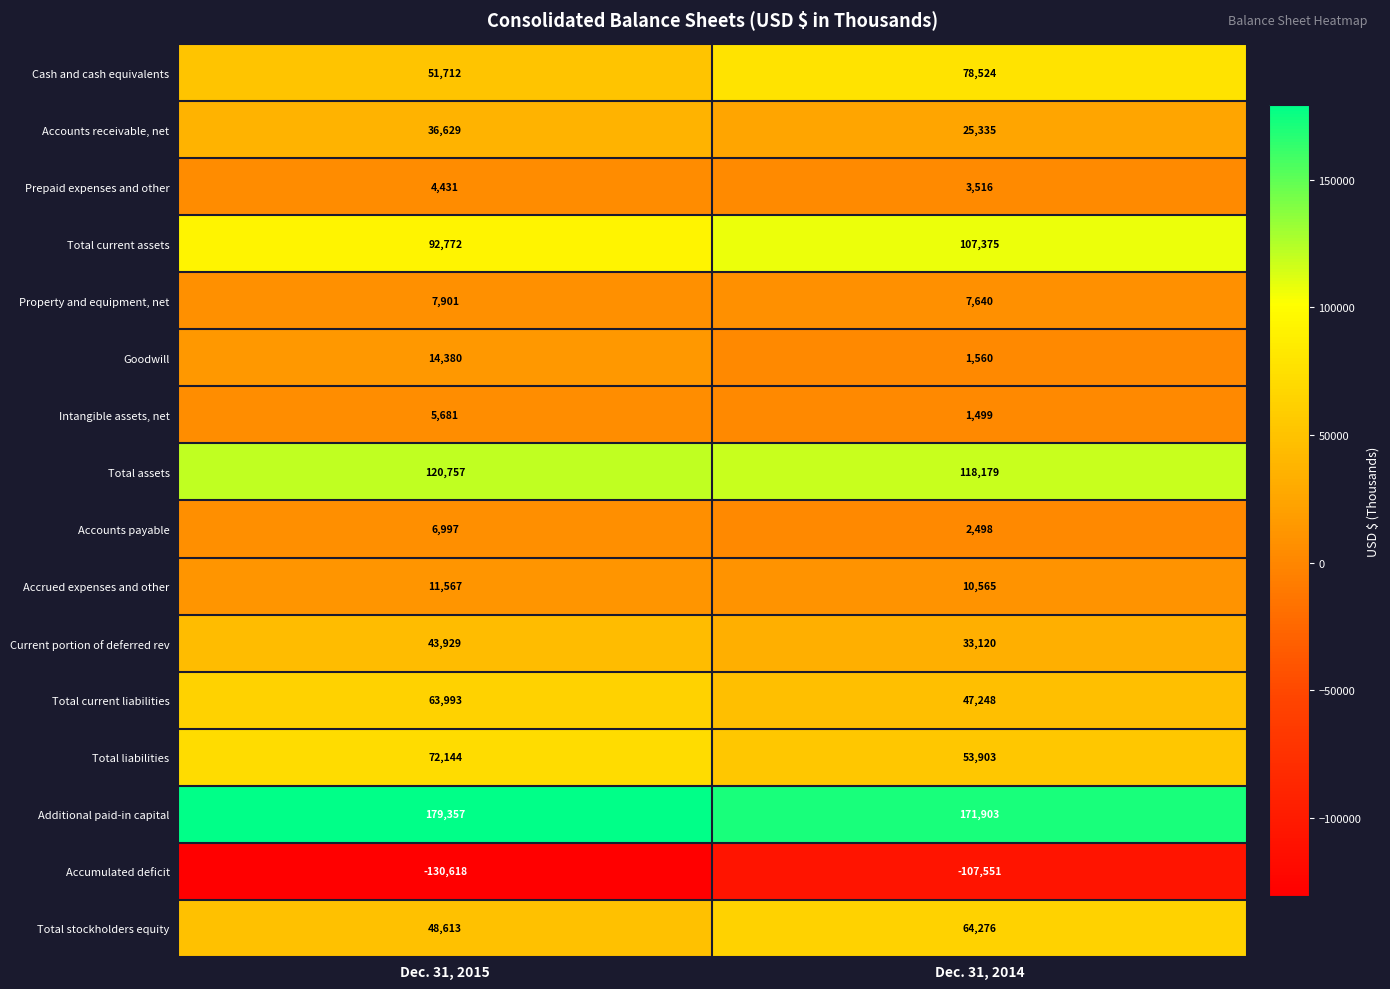

Between Dec. 31, 2015 and Dec. 31, 2014, which series saw the biggest shift?

Cash and cash equivalents